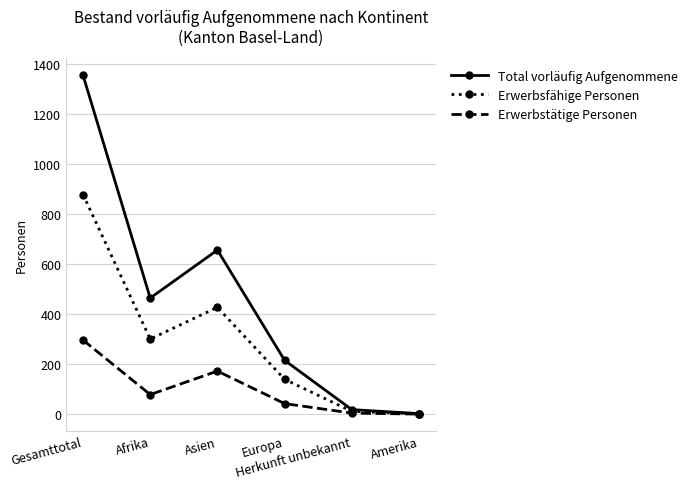

At which label does Erwerbstätige Personen reach its peak?

Gesamttotal